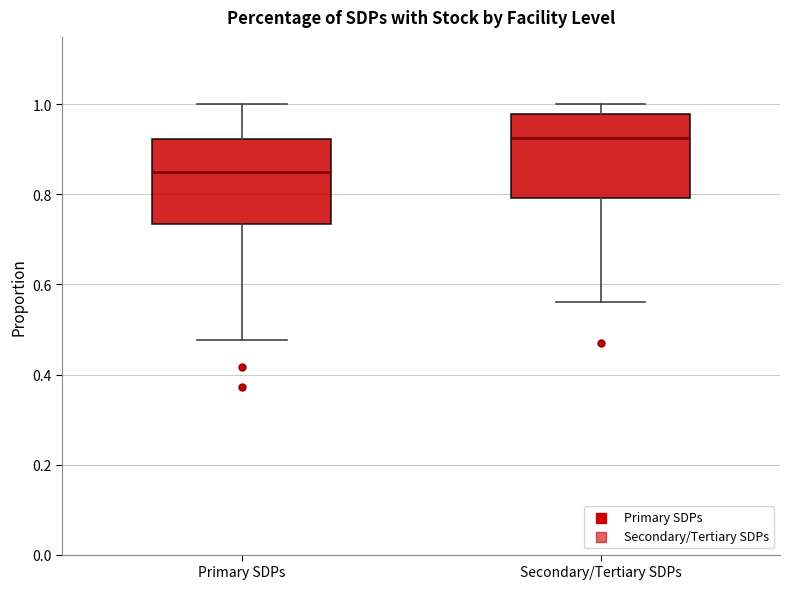

Which box has the highest median line?

Secondary/Tertiary SDPs